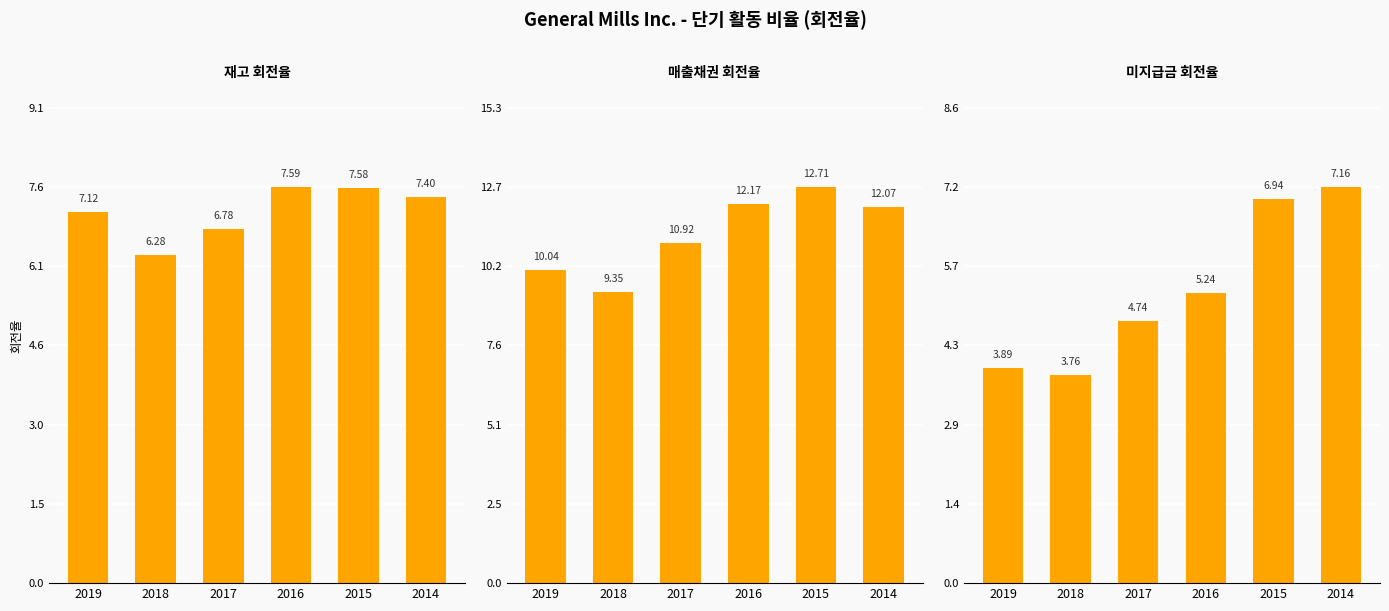

At which label is 재고 회전율 closest to 6?

2018